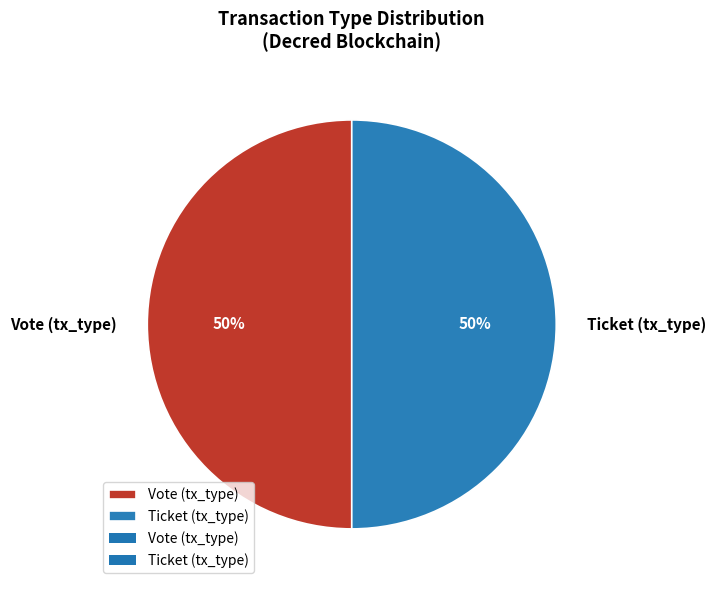

Is it true that Ticket (tx_type) is 50% of the pie?

True